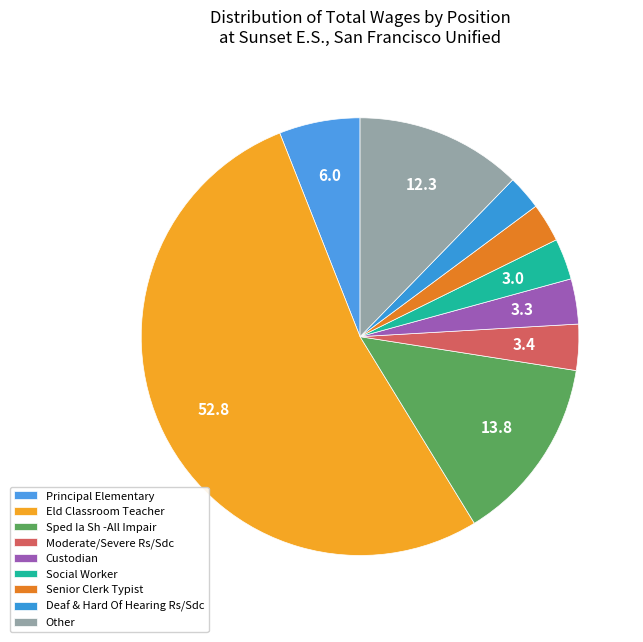

To the nearest percent, what is the combined percentage of Sped Ia Sh -All Impair and Custodian?

17%